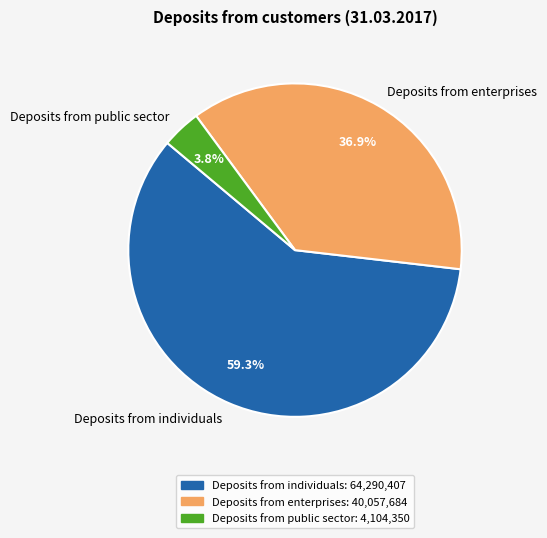

Which has a higher value, Deposits from individuals or Deposits from enterprises?

Deposits from individuals